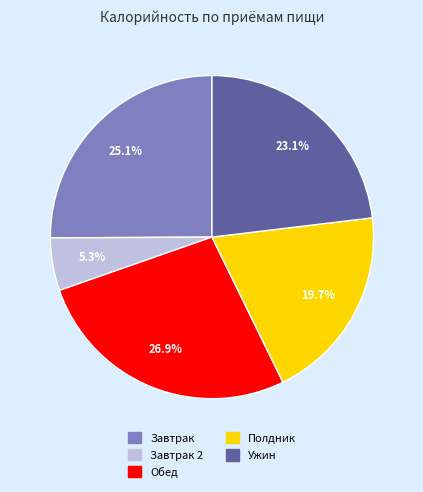

Which category has the biggest portion of the pie?

Обед